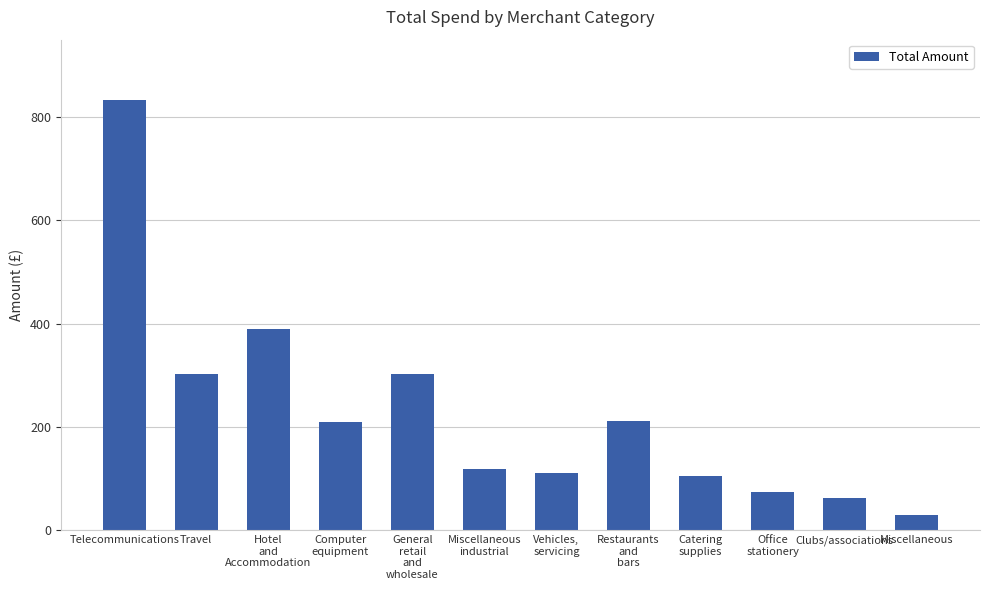

What is the sum of the values at Travel and Clubs/associations?

363.6